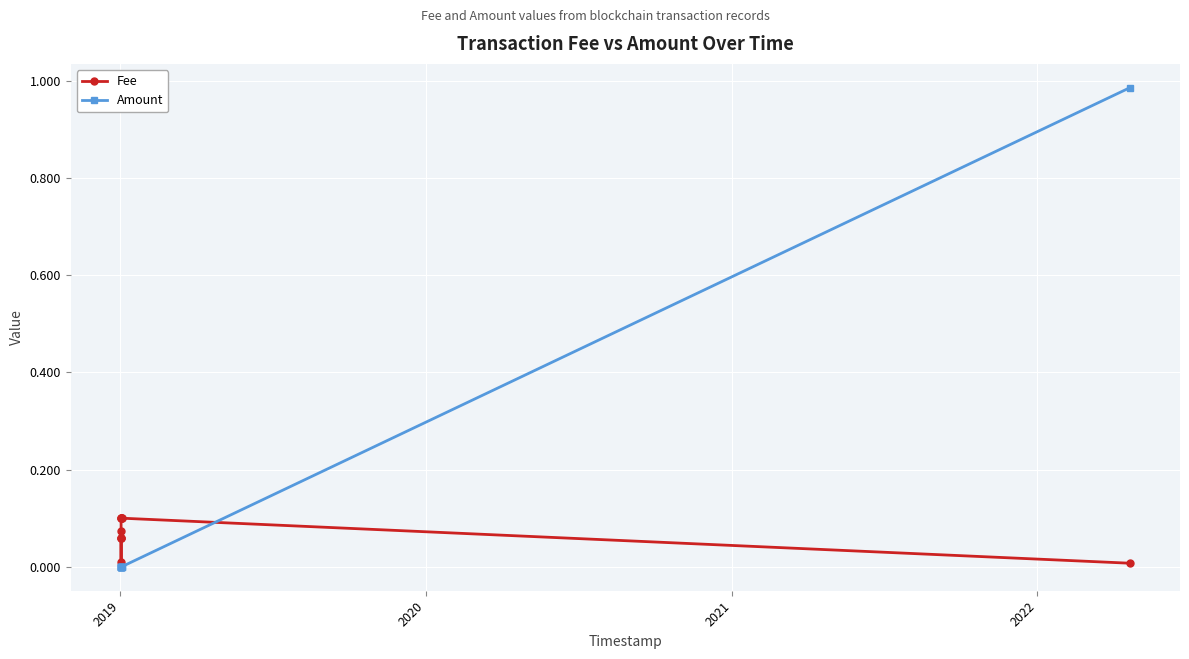

List the series in order of their overall mean, lowest first.

Fee, Amount